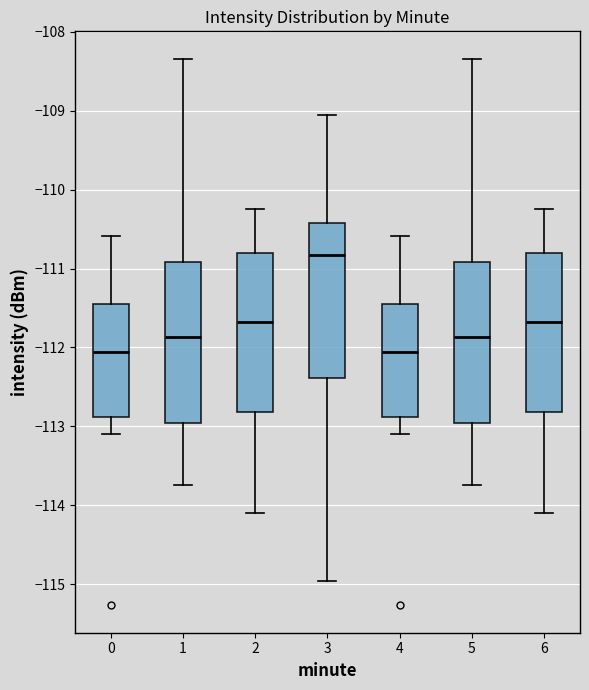

Reading left to right, transcribe this box plot: for each box, give where its median line is, the range the box spans, and where its two whiskers end, as read against the y-axis. The values are not printed on the chart, so give them approximately, as read against the axis.

0: median -112.1, box -112.9 to -111.4, whiskers -113.1 to -110.6
1: median -111.9, box -113.0 to -110.9, whiskers -113.7 to -108.3
2: median -111.7, box -112.8 to -110.8, whiskers -114.1 to -110.2
3: median -110.8, box -112.4 to -110.4, whiskers -115.0 to -109.0
4: median -112.1, box -112.9 to -111.4, whiskers -113.1 to -110.6
5: median -111.9, box -113.0 to -110.9, whiskers -113.7 to -108.3
6: median -111.7, box -112.8 to -110.8, whiskers -114.1 to -110.2